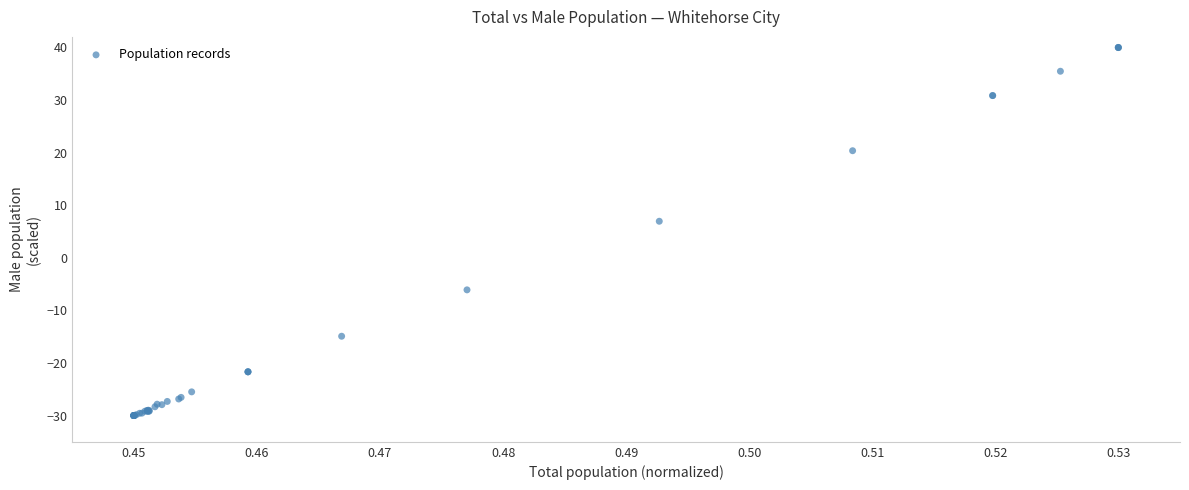

What Y value in the scatter plot is closest to 5?

6.9